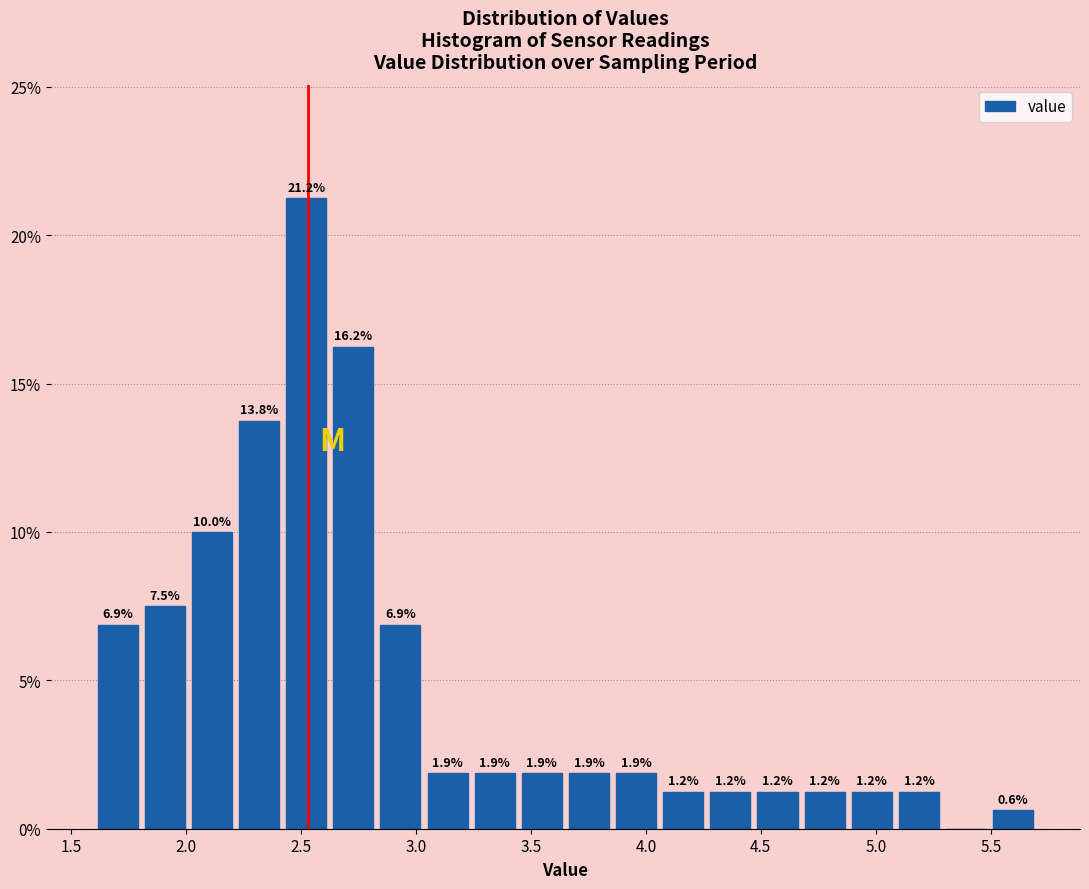

Over which range of the x-axis is the bar tallest?

2.420 to 2.625